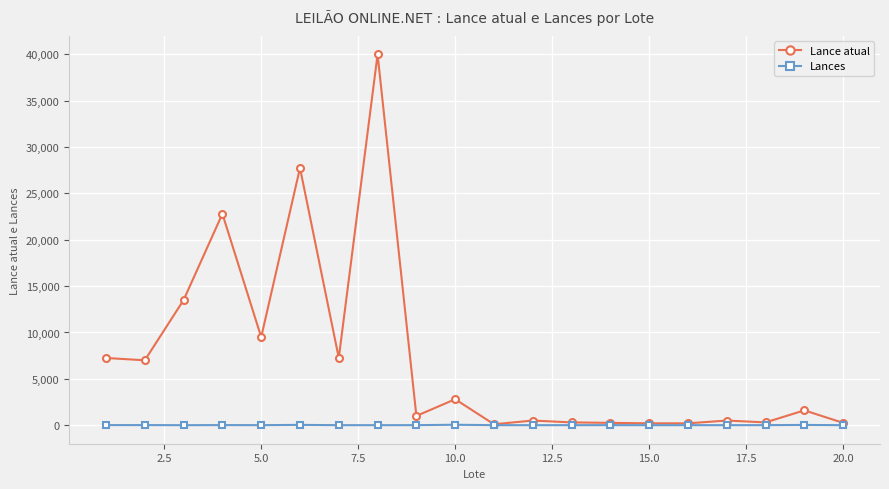

What is the greatest value displayed?

40000